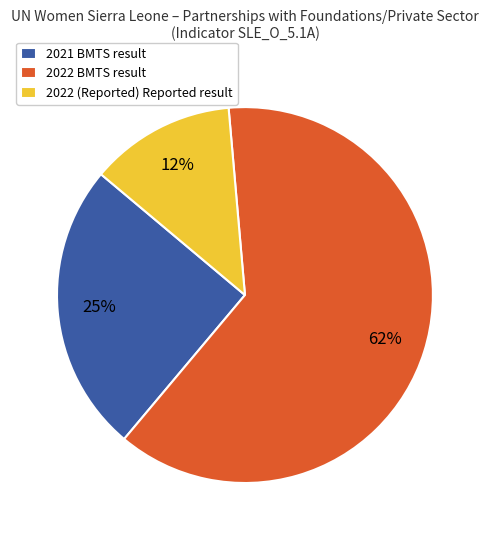

Is the sum of 2022 BMTS result and 2022 (Reported) Reported result greater than half?

Yes